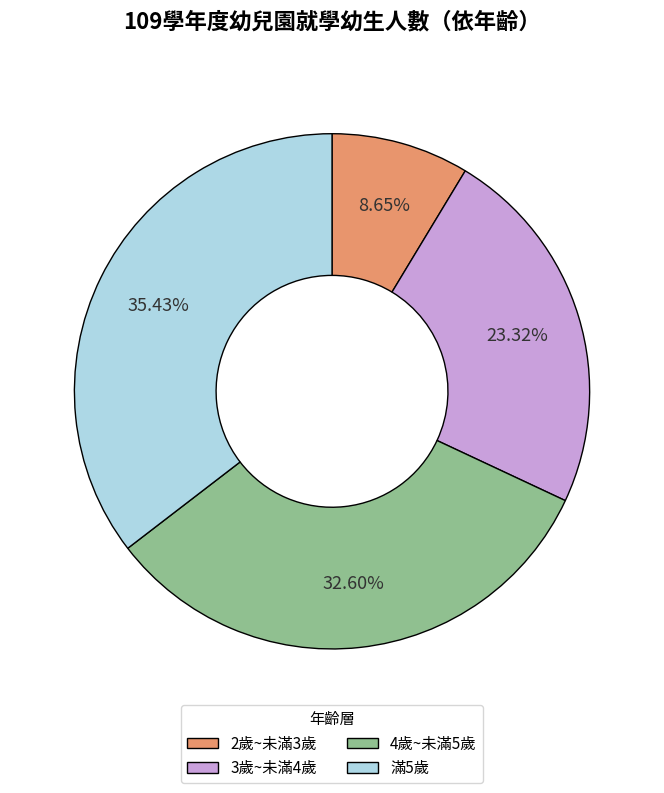

The 滿5歲 slice represents 35% of the pie. True or false?

True